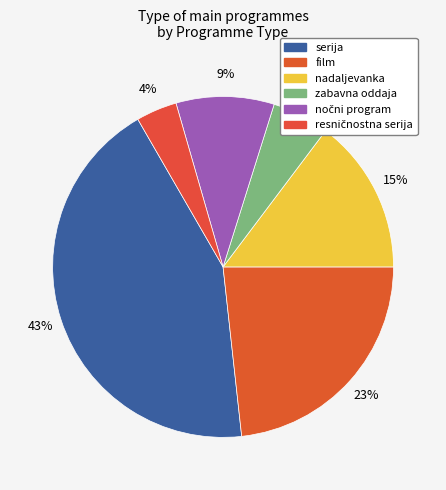

How many slices are in this pie chart?

6